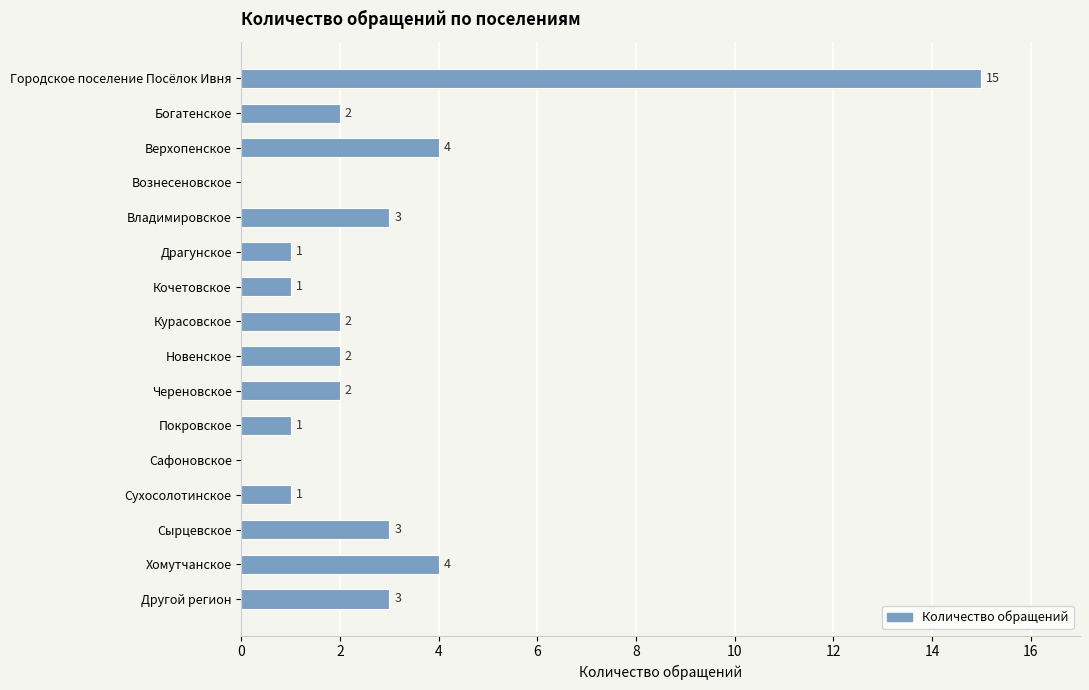

What is the maximum value shown in the chart?

15